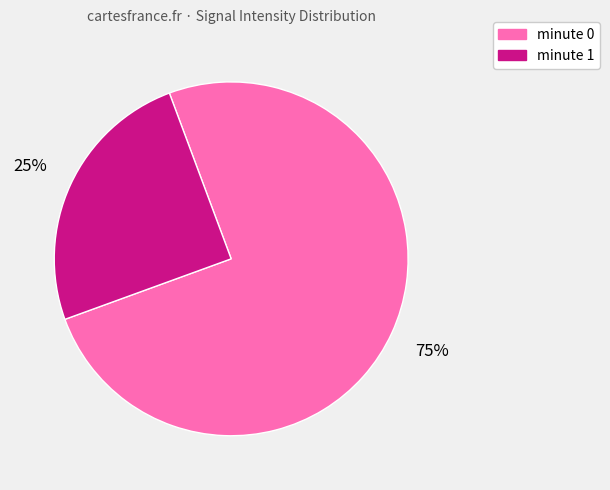

Is minute 1 the majority of the pie?

No